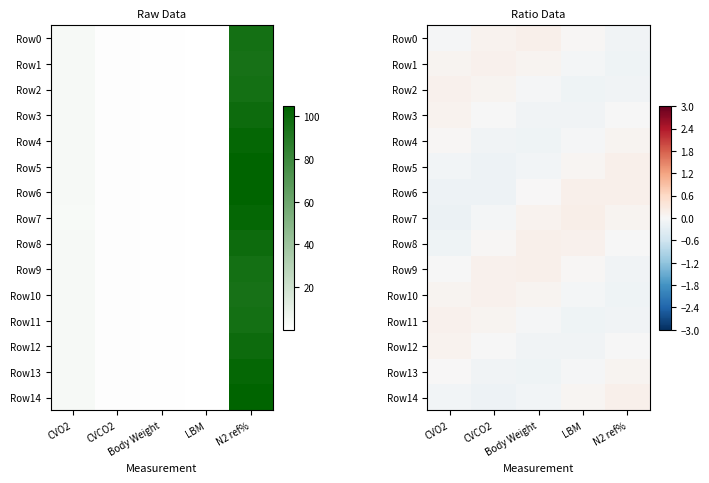

List the series in order of their peak value, lowest first.

Row4, Row13, Row12, Row3, Row2, Row11, Row10, Row1, Row9, Row0, Row5, Row6, Row14, Row8, Row7